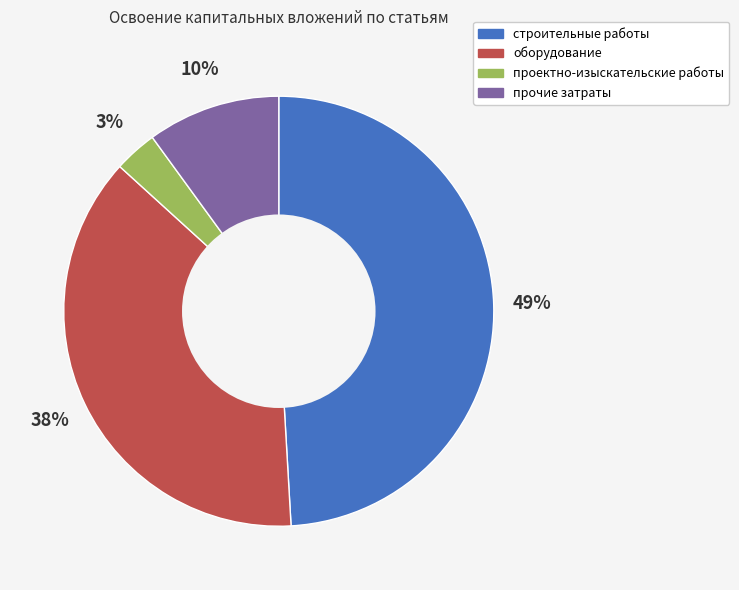

Combined, do оборудование and прочие затраты account for over 50%?

No